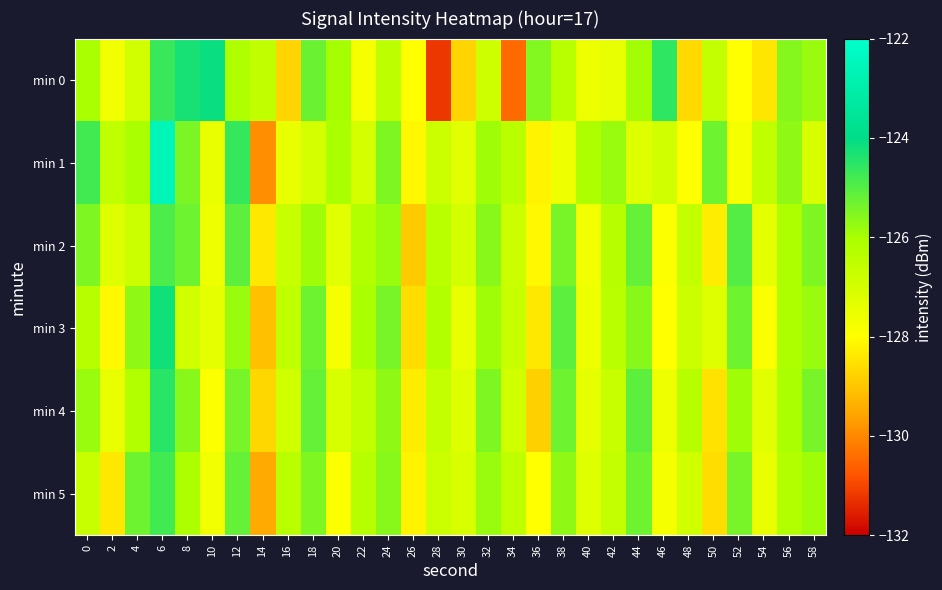

Rank the series at 12 from lowest to highest value.

min 0, min 3, min 4, min 5, min 2, min 1